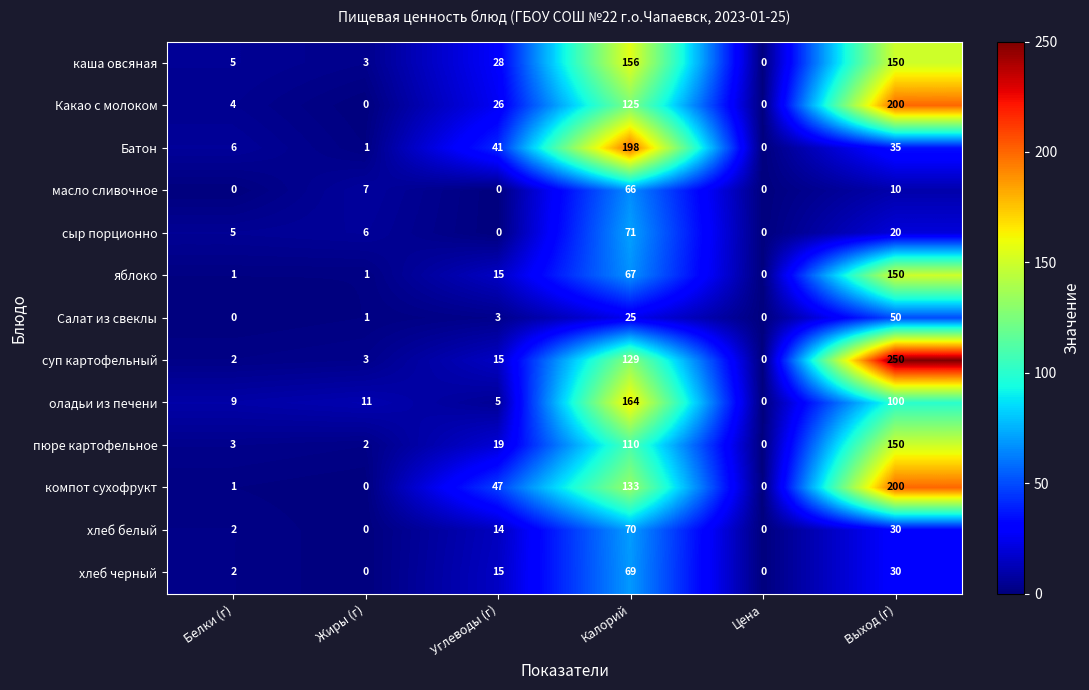

What is the approximate value of каша овсяная at Жиры (г)?

3